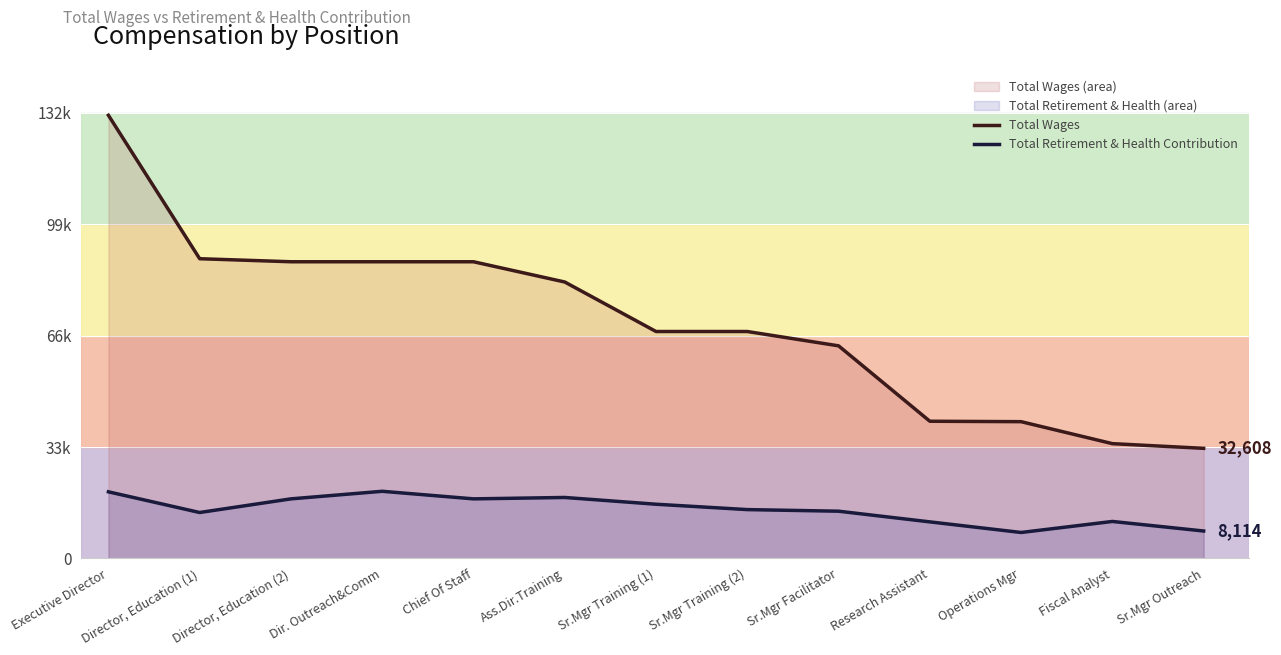

What is the sum of the Total Wages values at Executive Director and Sr.Mgr Training (2)?

198513